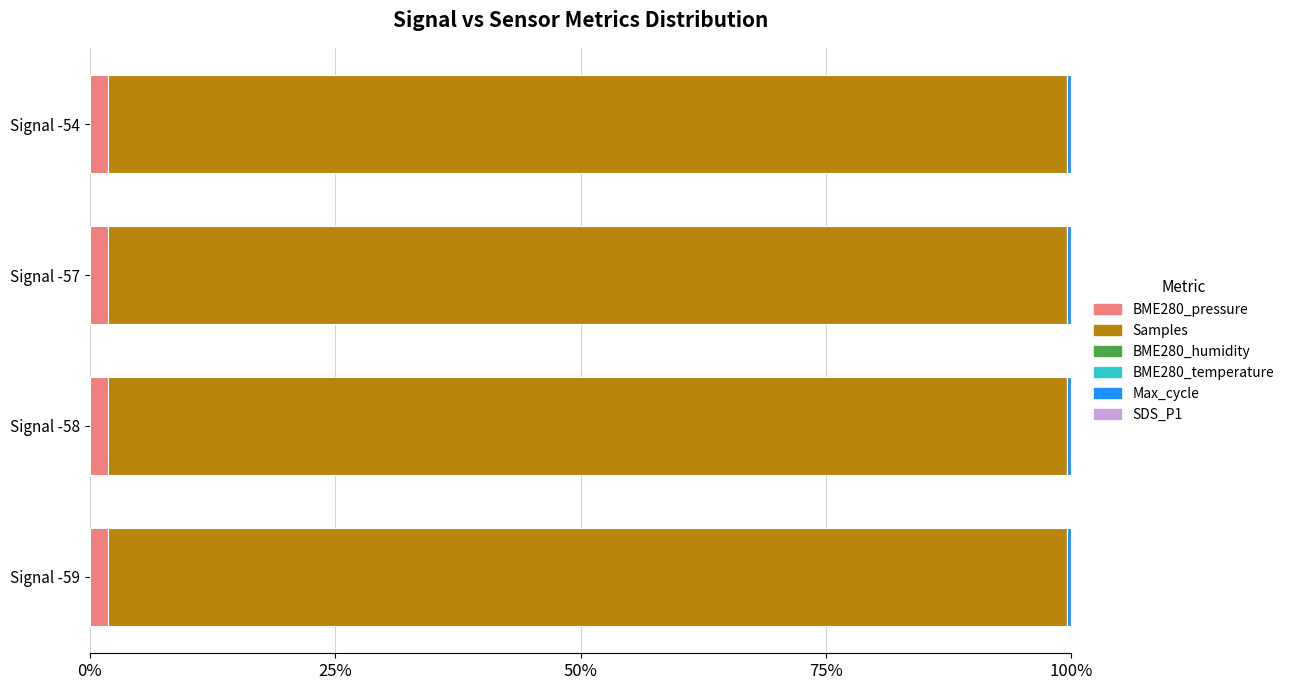

Count the Max_cycle values in the range 0 to 1.

4